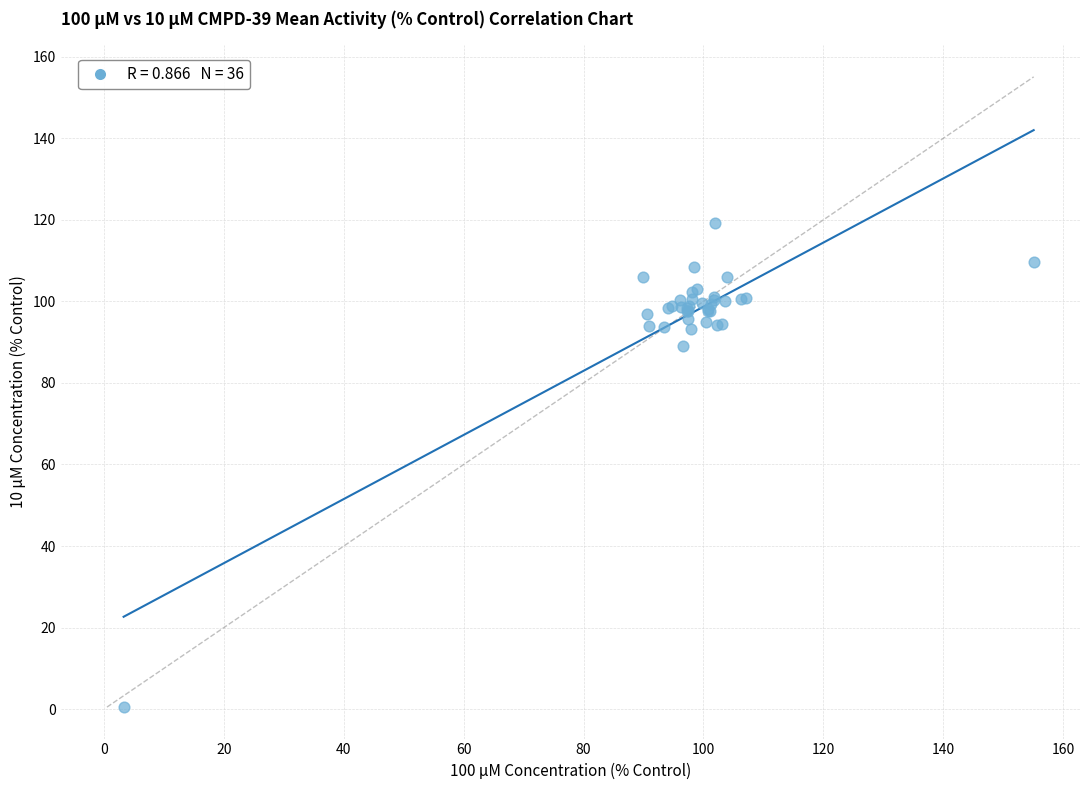

What Y value in the scatter plot is closest to 59?

89.0